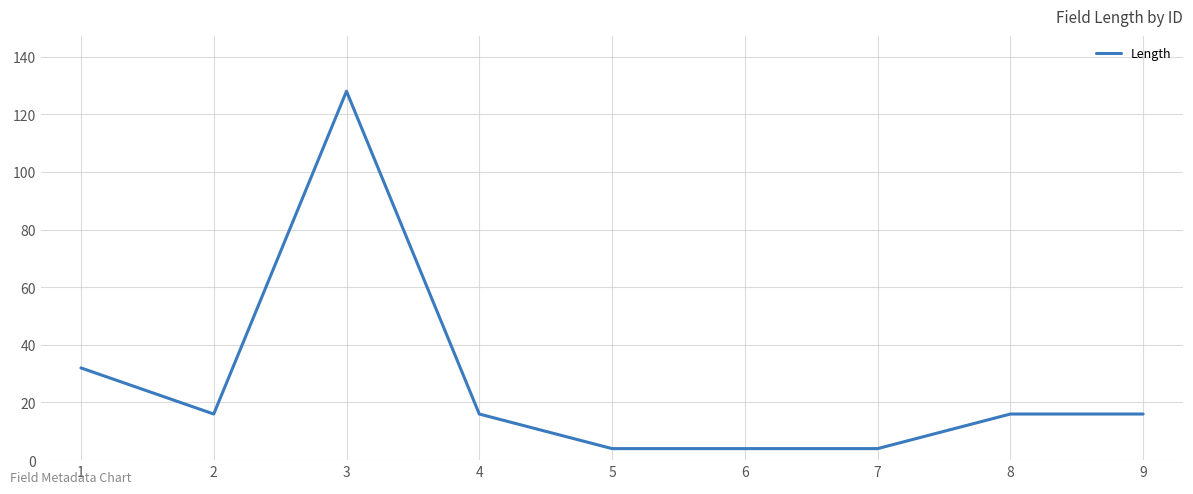

What is the change in value from 4 to 7?

-12